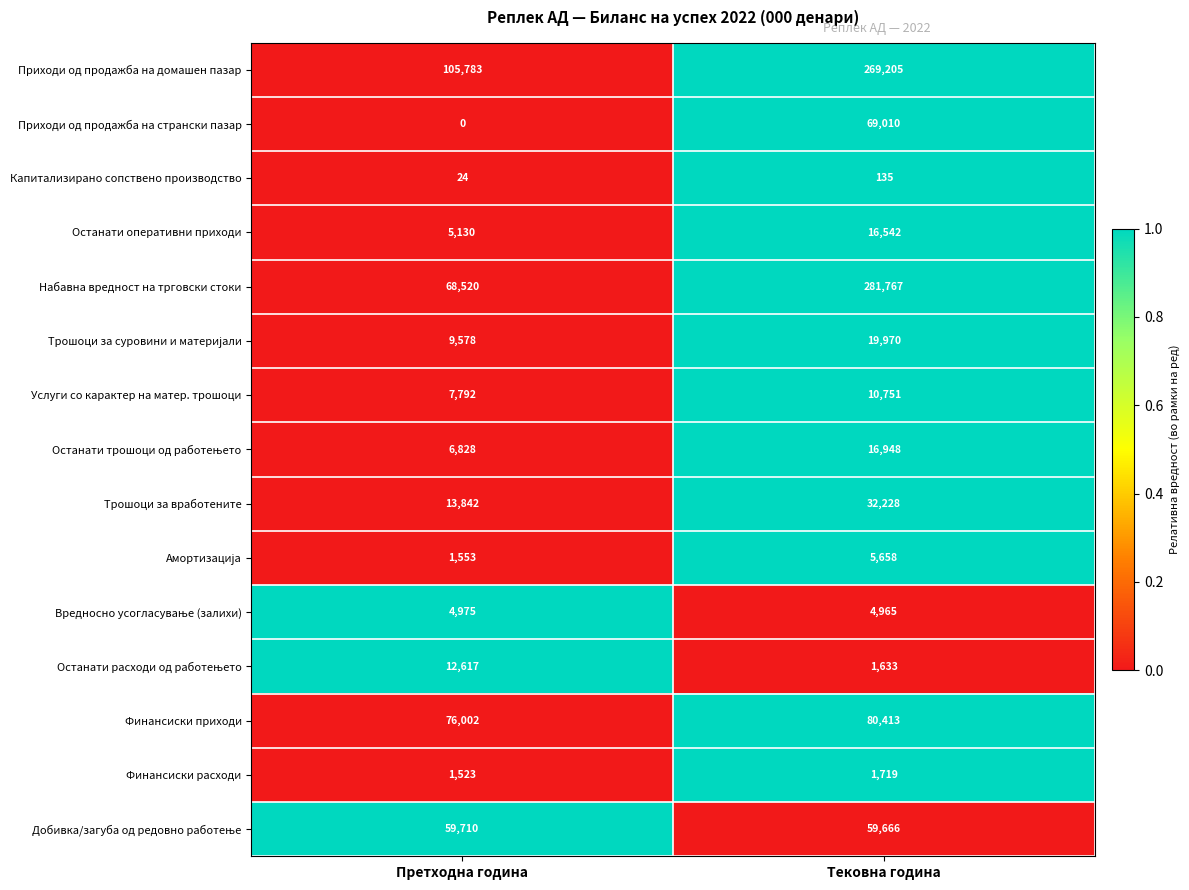

What is the total value across all series at Тековна година?

870610